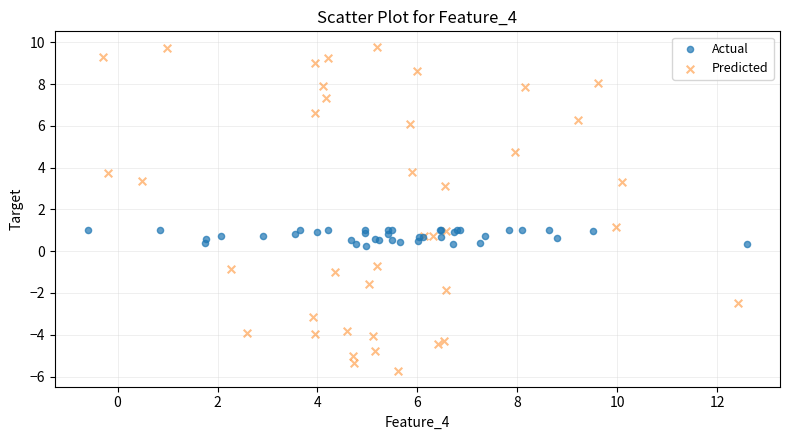

Which series has the widest spread of Y values?

Predicted